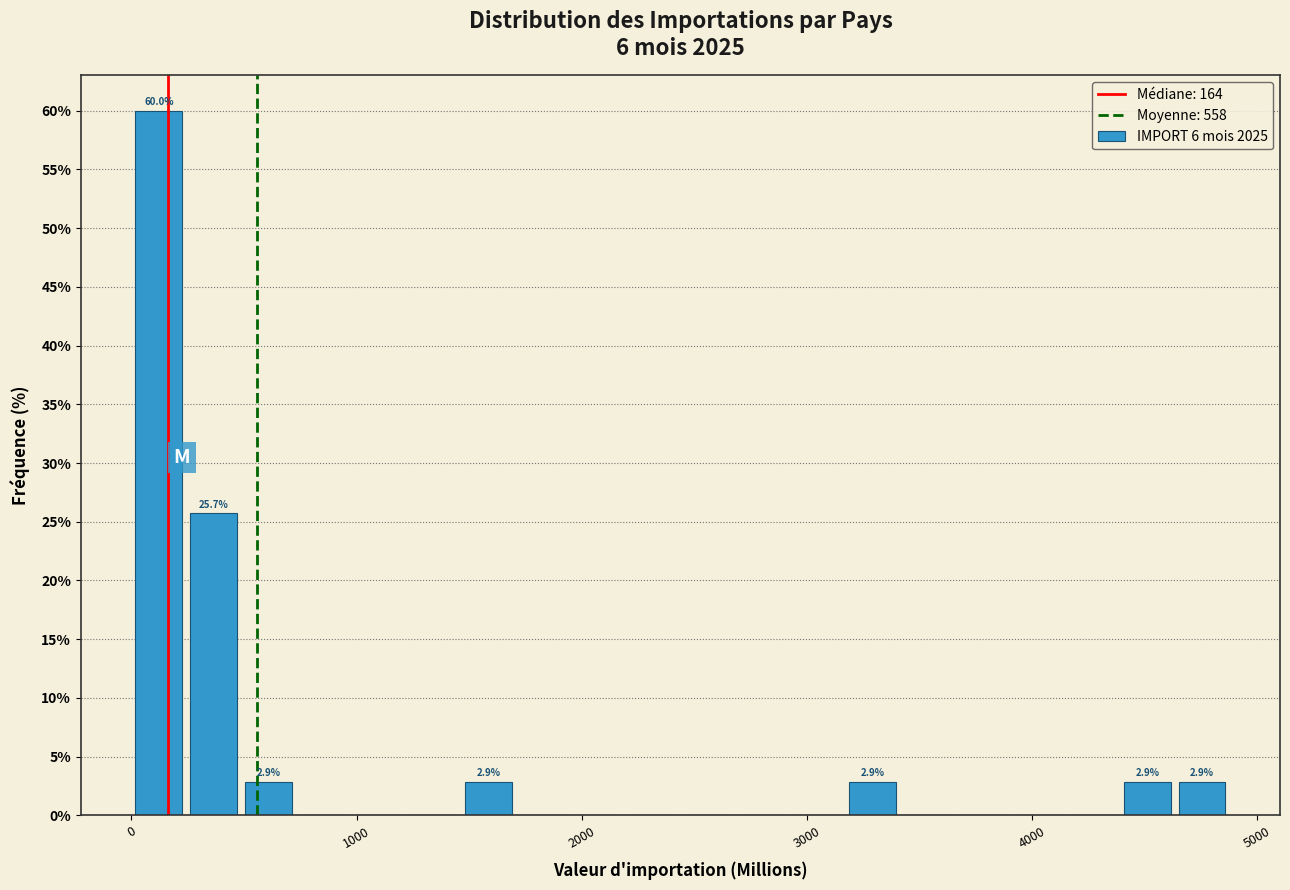

Around what value on the x-axis is the tallest bar? Give the approximate position of its centre, as read against the axis.

100